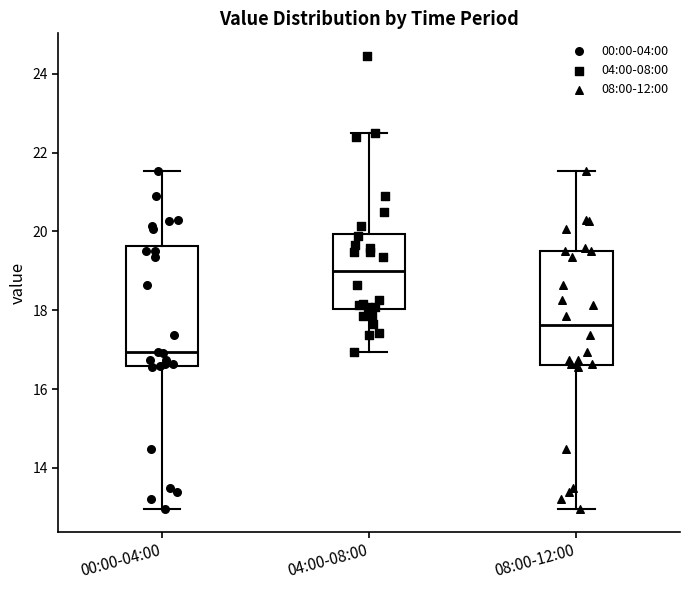

Reading left to right, read every box against the y-axis: the position of its median line, the range the box covers, and the ends of its whiskers. The values are not printed on the chart, so give them approximately, as read against the axis.

00:00-04:00: median 17.0, box 16.6 to 19.6, whiskers 13.0 to 21.6
04:00-08:00: median 19.0, box 18.0 to 20.0, whiskers 17.0 to 22.6
08:00-12:00: median 17.6, box 16.6 to 19.6, whiskers 13.0 to 21.6